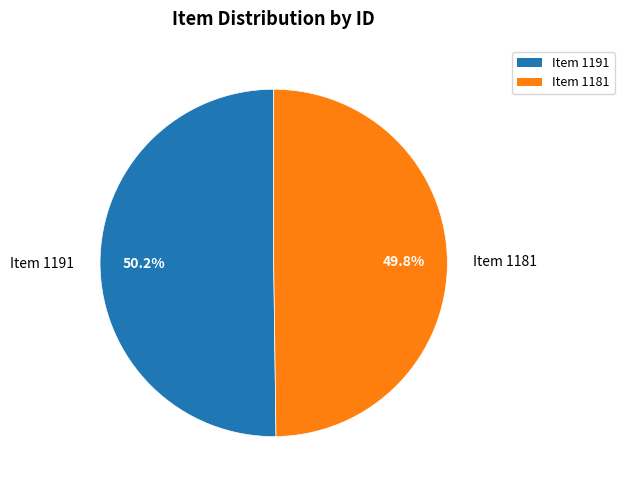

To the nearest percent, what is the average slice percentage?

50%